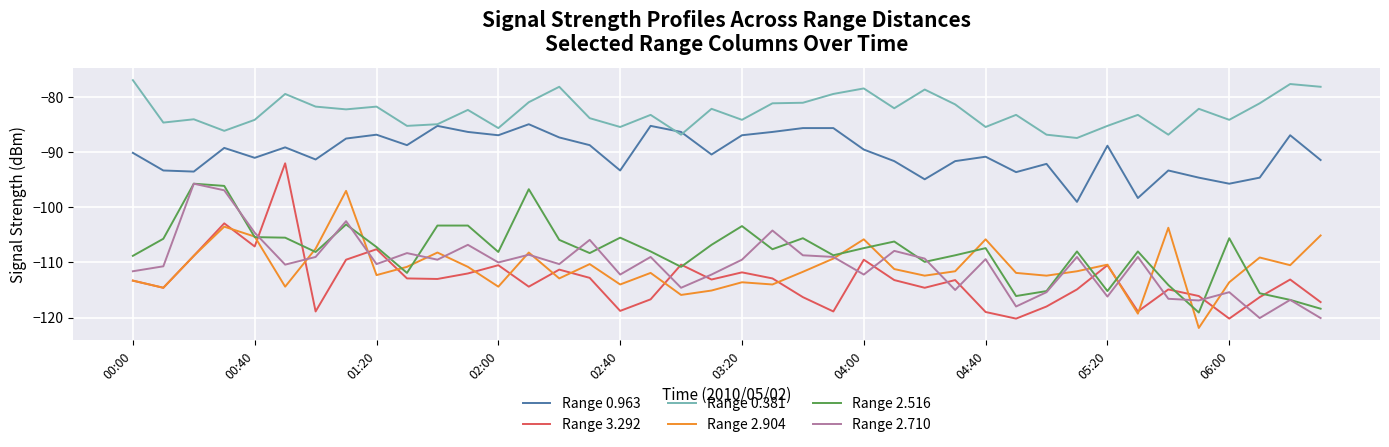

What is the greatest value displayed?

-76.9